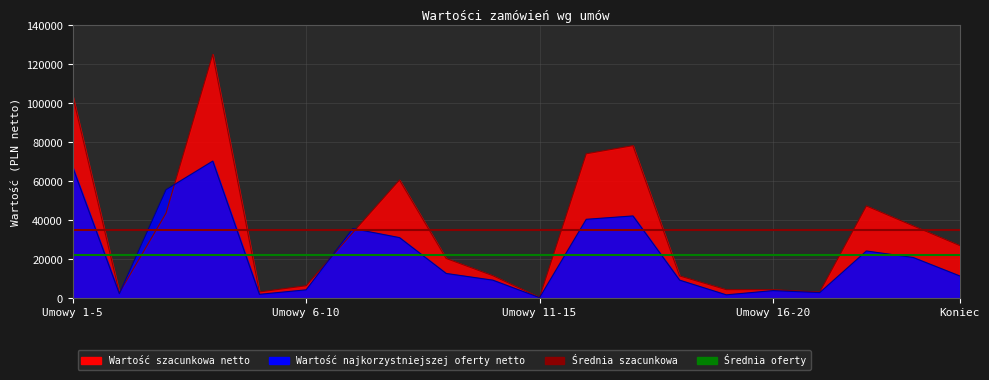

Which has a higher value, 3/05/WT/20 or 4/05/WT/20?

3/05/WT/20